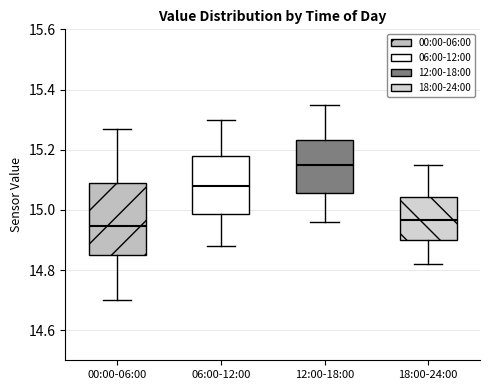

Where does the median line of the box for 18:00-24:00 sit on the y-axis? The values are not printed on the chart, so give them approximately, as read against the axis.

14.96